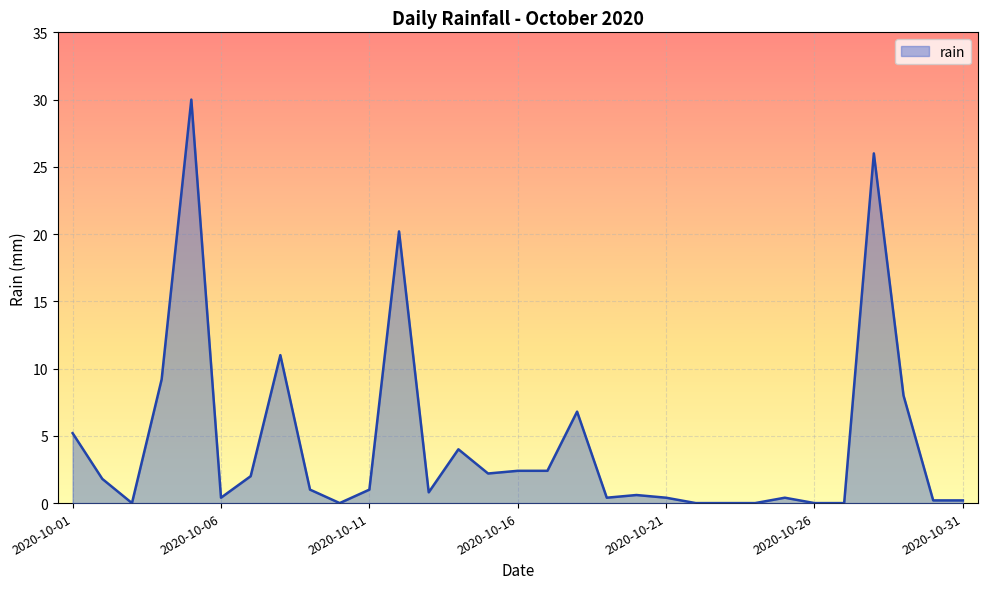

What is the maximum value shown in the chart?

30.0